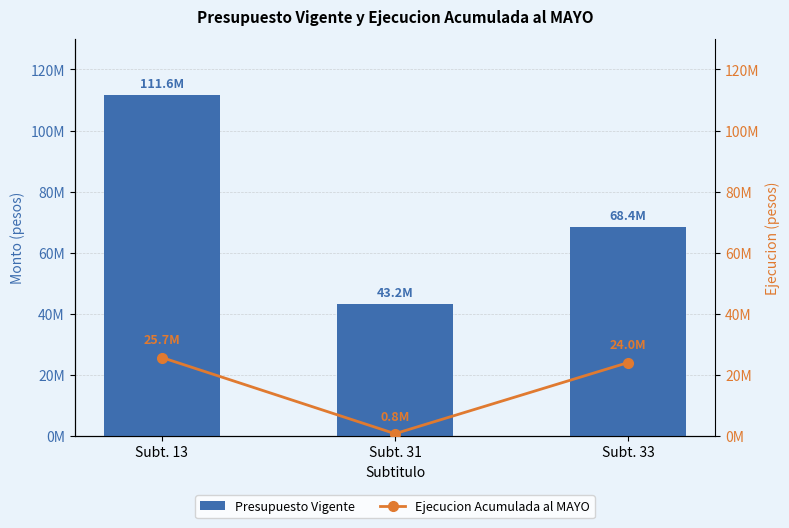

What is the spread (max minus min) of values at Subt. 33?

44348444